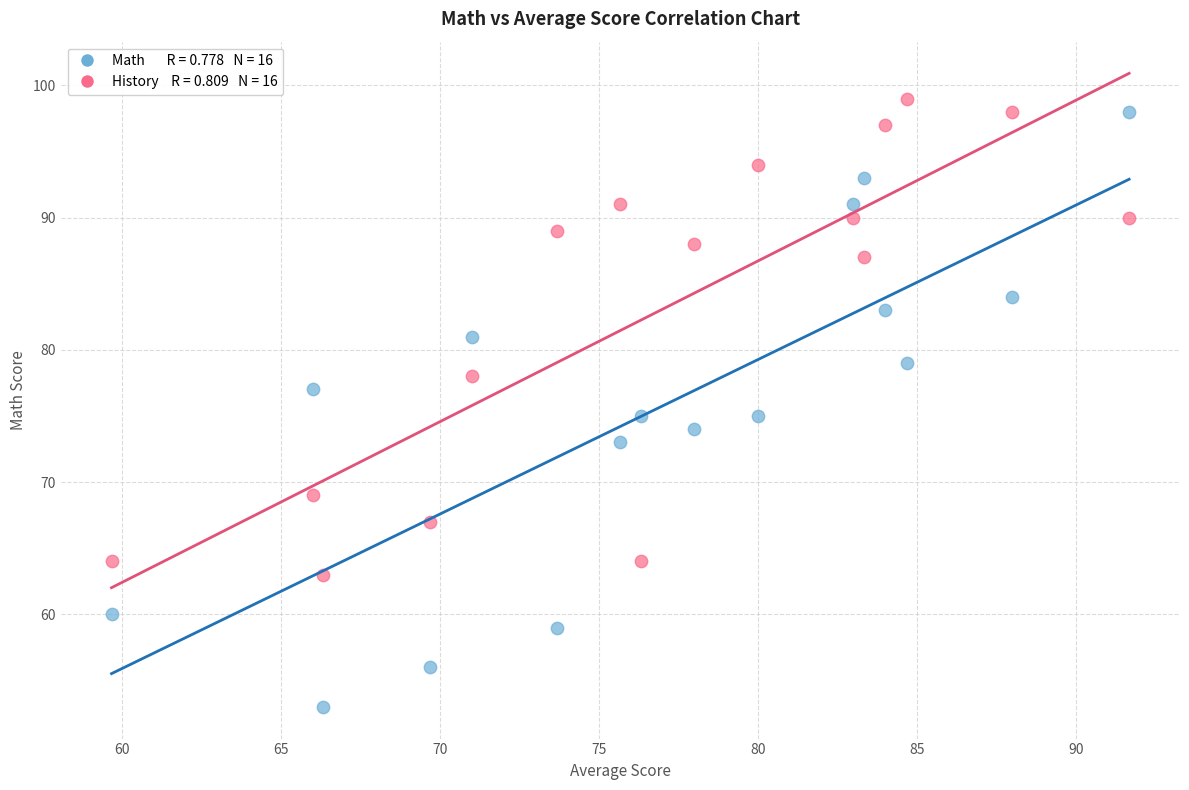

Across all data points, what is the range of Y values (max minus min)?

46